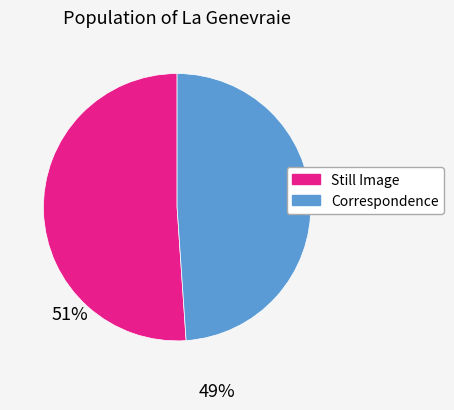

Does any single category account for the majority?

Yes